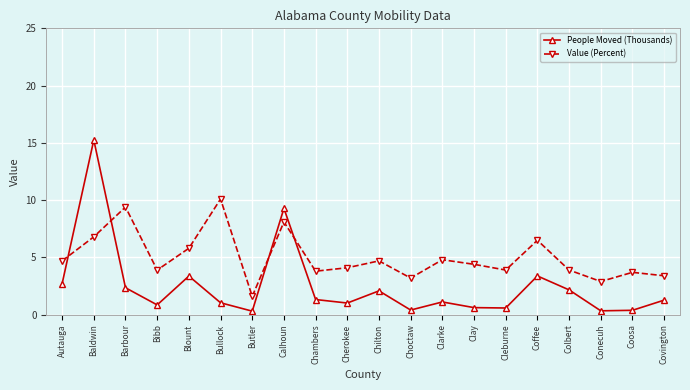

Rank the series by their average value, from highest to lowest.

Value (Percent), People Moved (Thousands)